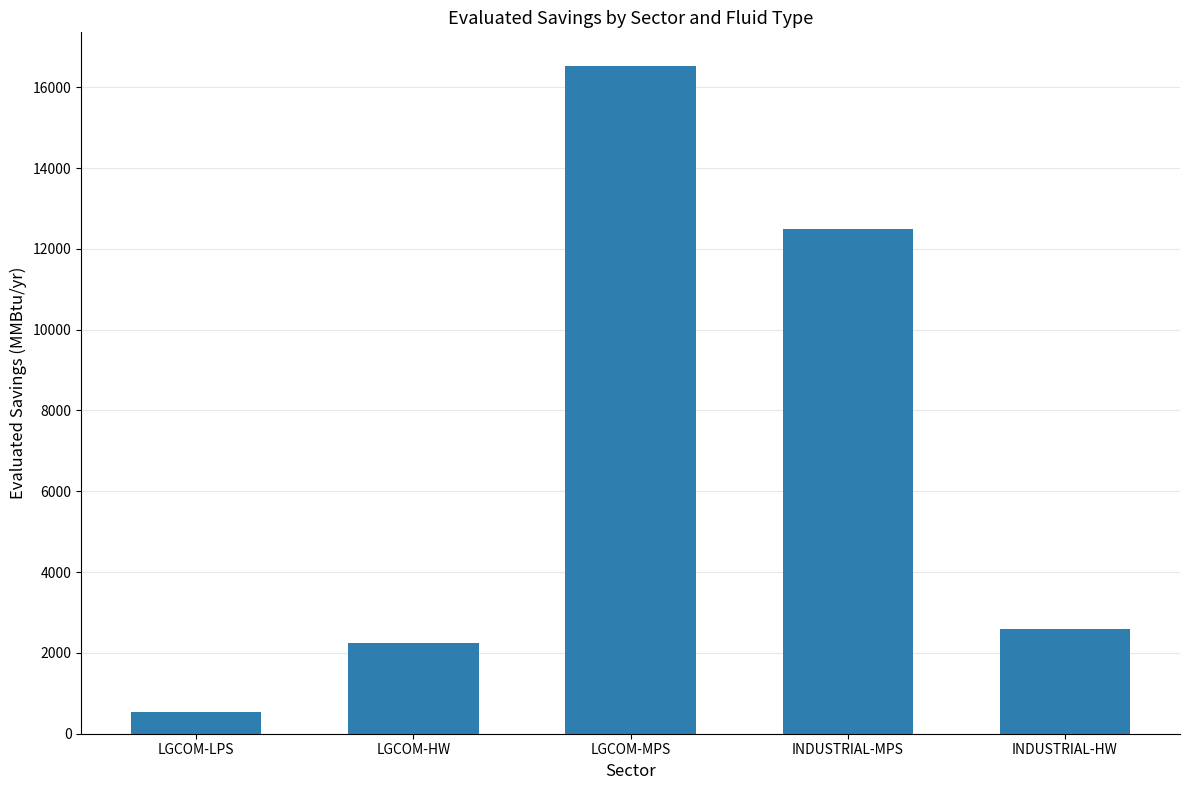

List the labels in order of value, largest first.

LGCOM-MPS, INDUSTRIAL-MPS, INDUSTRIAL-HW, LGCOM-HW, LGCOM-LPS